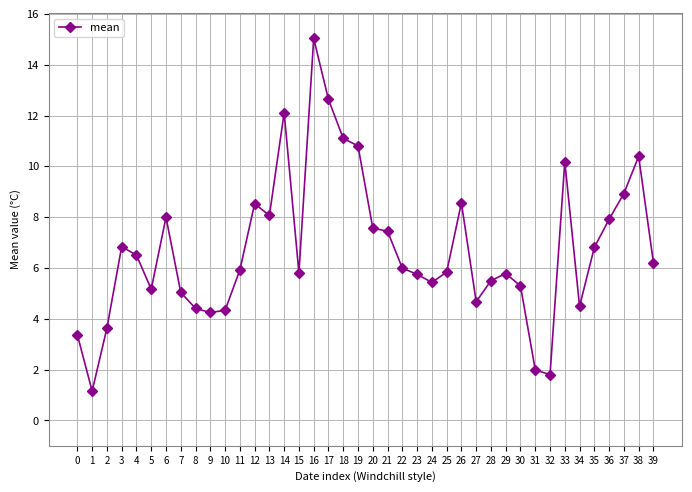

What is the minimum value shown in the chart?

1.2